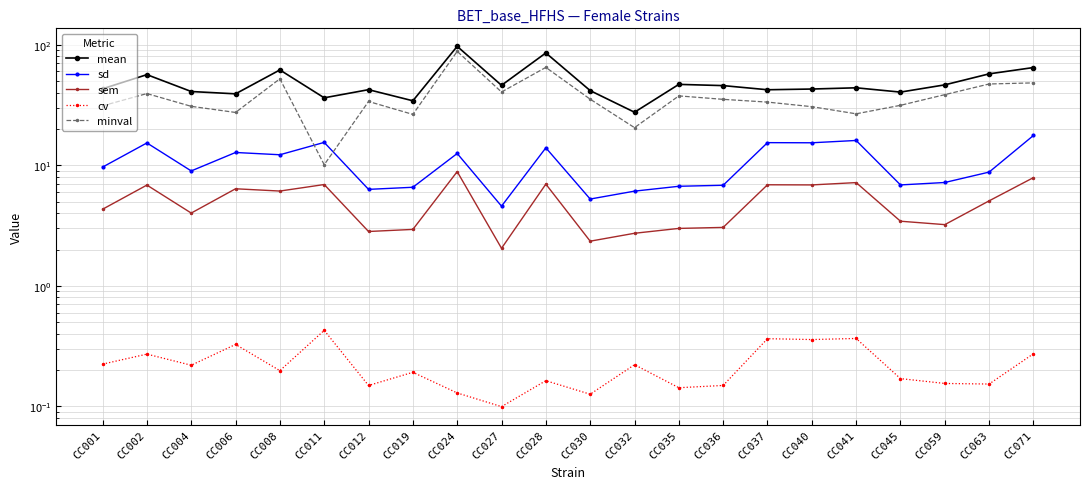

Which has a higher value, CC011 or CC059?

CC059